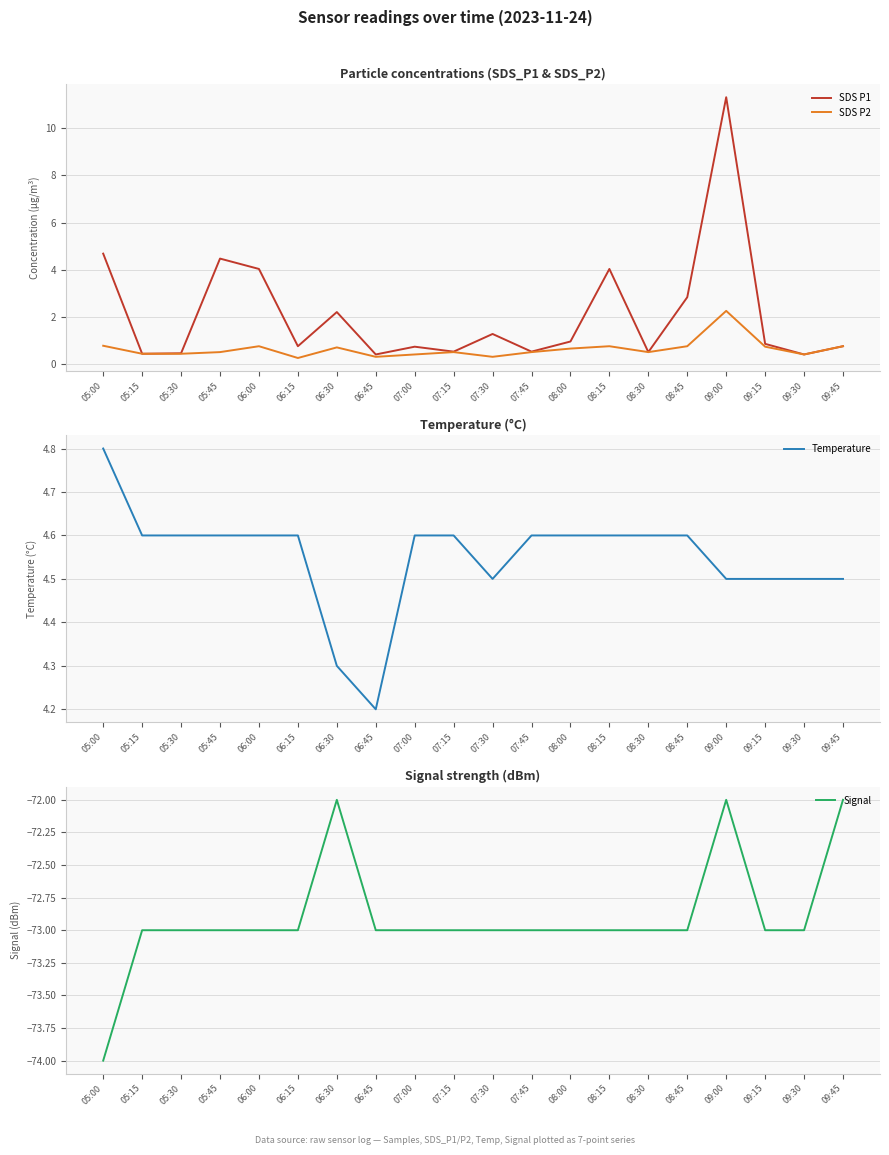

What is the label of the 7th point from the left?

06:30